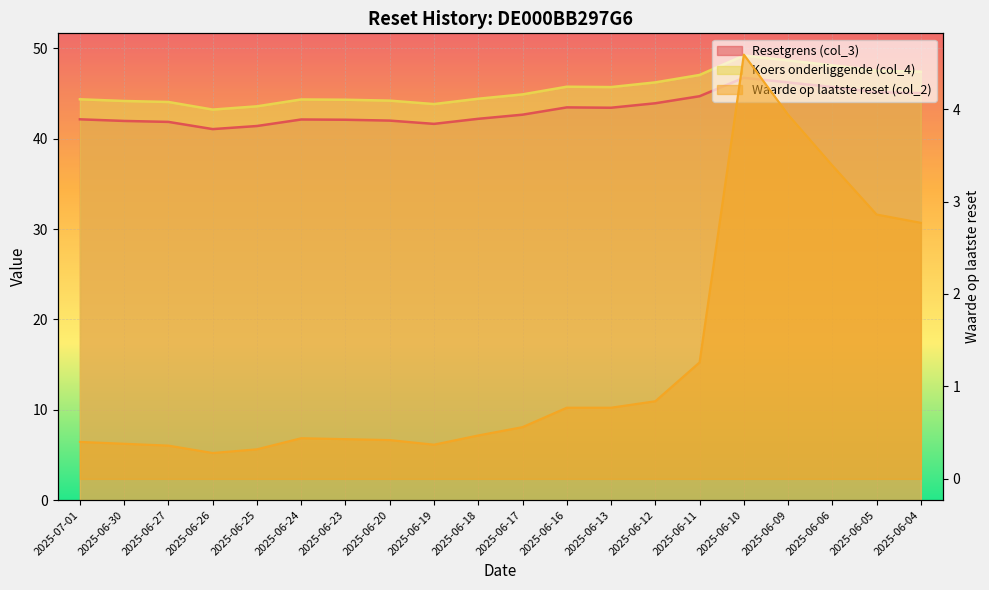

True or false: Koers onderliggende (col_4) and Waarde op laatste reset (col_2) intersect in this chart.

False